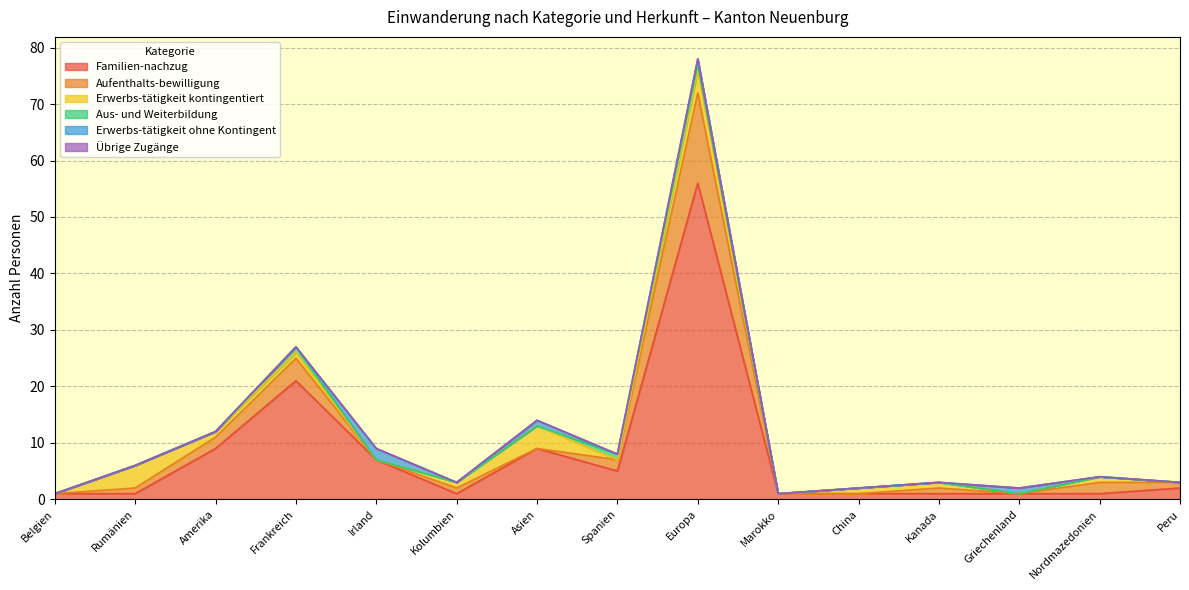

How many lines are shown in the chart?

6